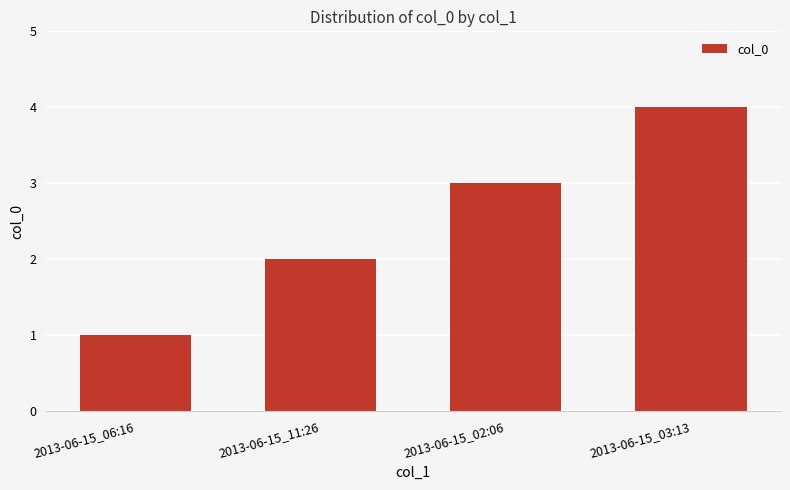

What position from the right is 2013-06-15_03:13?

1